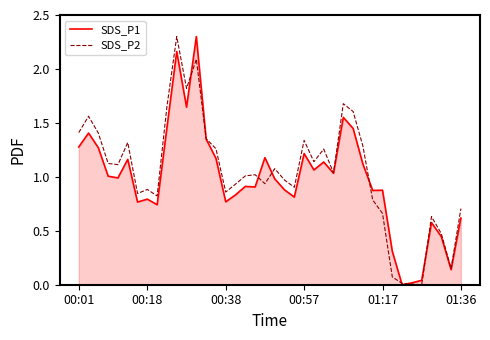

After their last crossing, which series has the higher values: SDS_P2 or SDS_P1?

SDS_P2